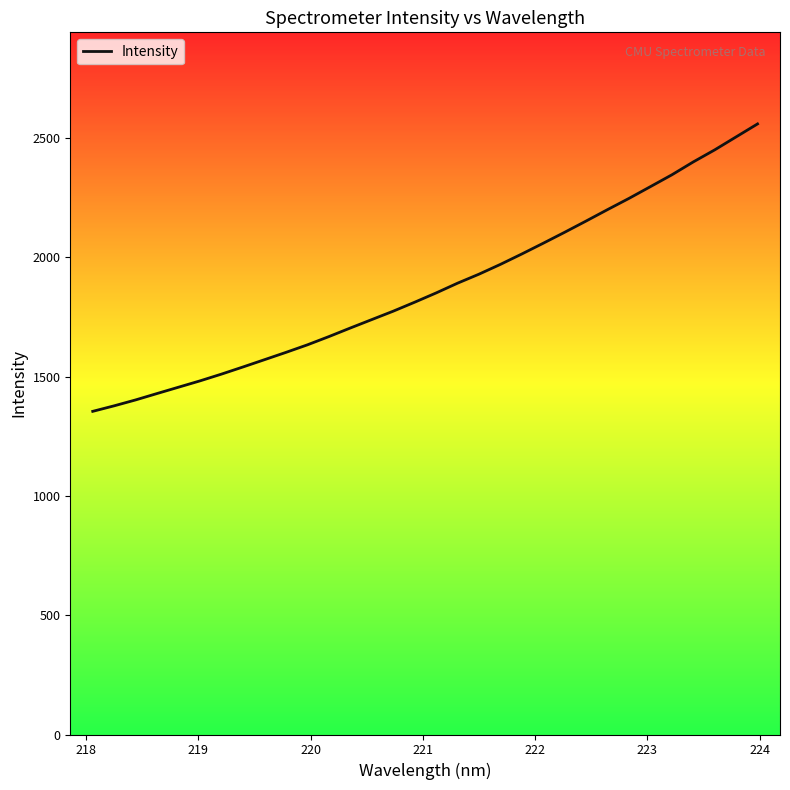

What is the difference between the maximum and minimum values?

1204.4